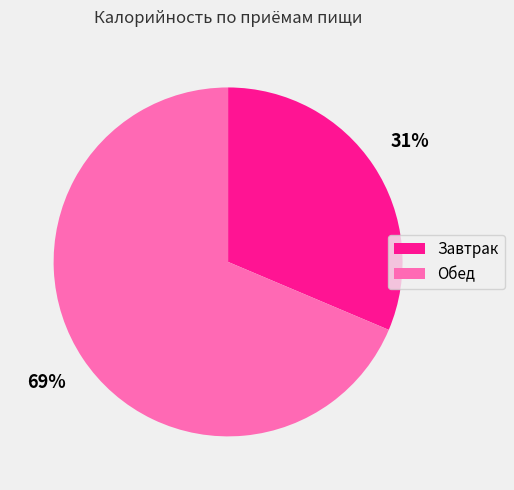

To the nearest percent, what portion does Завтрак represent?

31%